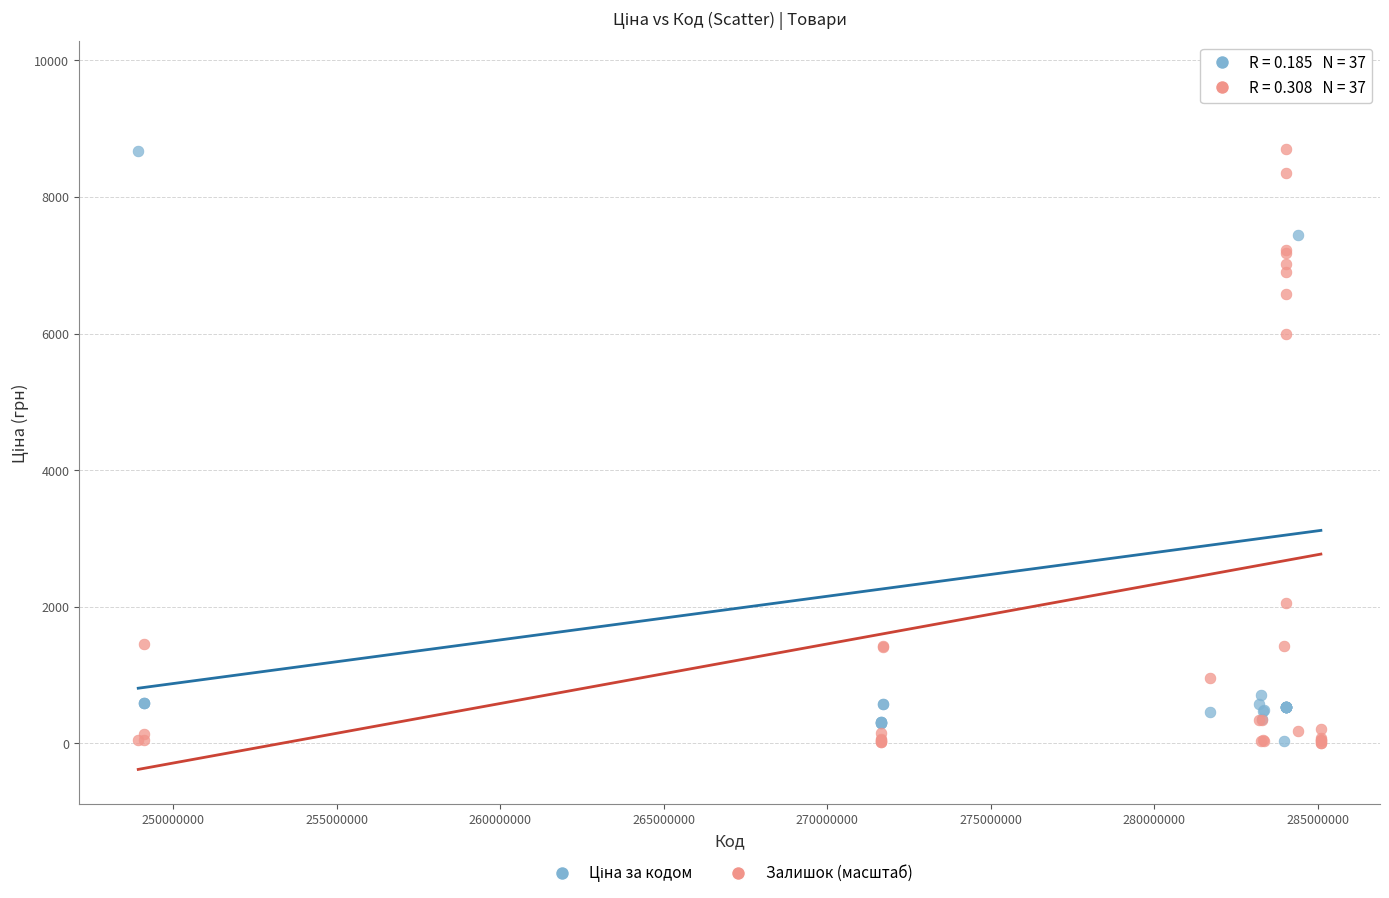

What is the X range (max minus min) for the scatter plot?

36180023.0